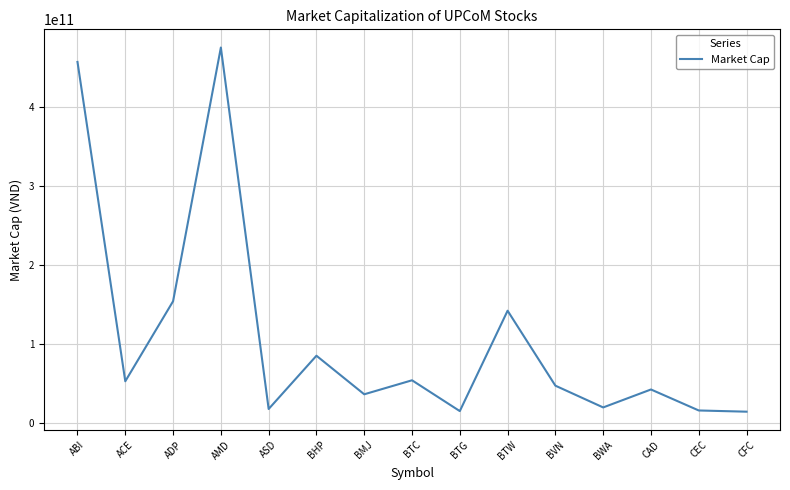

What is the ratio of the value at BTW to the value at BTG?

9.3